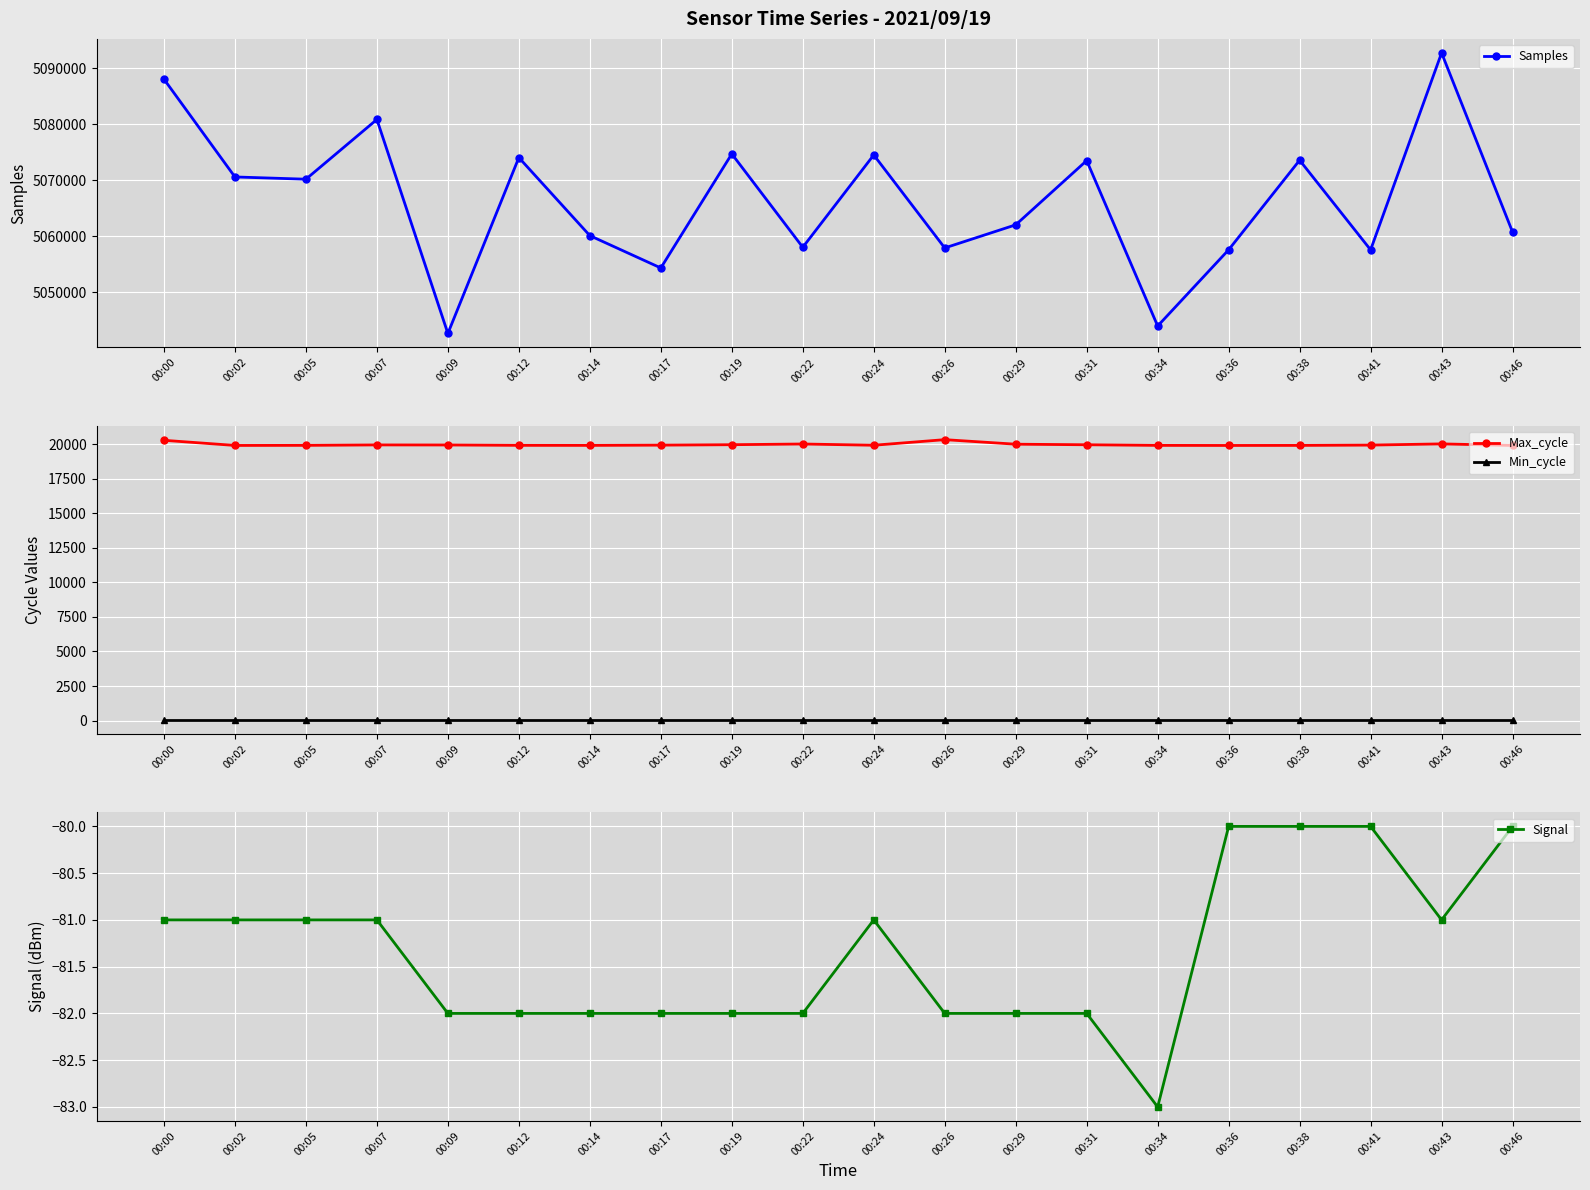

In Max_cycle, how many points are higher than both neighbors (excluding endpoints)?

4